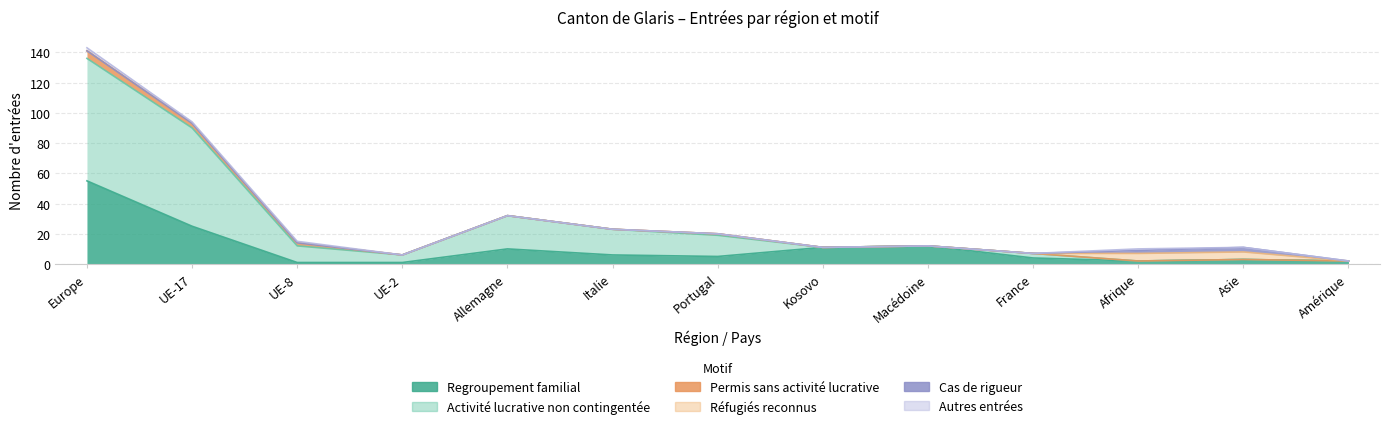

At which label is Réfugiés reconnus closest to 2?

Europe